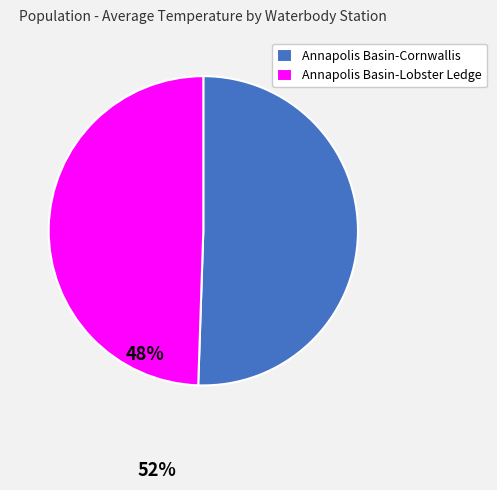

Which has a higher value, Annapolis Basin-Cornwallis or Annapolis Basin-Lobster Ledge?

Annapolis Basin-Cornwallis